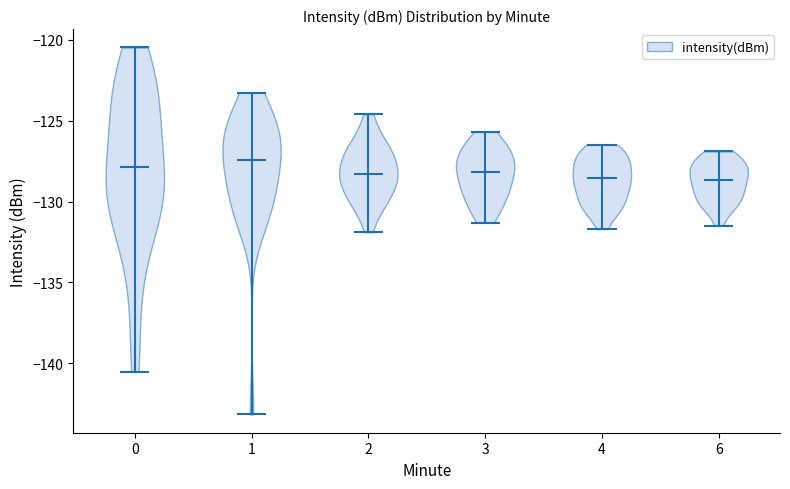

Reading left to right, read every violin against the y-axis: where its median line is, and the lowest and highest points it reaches. The values are not printed on the chart, so give them approximately, as read against the axis.

0: median line -128.0, lowest point -140.5, highest point -120.5
1: median line -127.5, lowest point -143.0, highest point -123.5
2: median line -128.5, lowest point -132.0, highest point -124.5
3: median line -128.0, lowest point -131.5, highest point -125.5
4: median line -128.5, lowest point -131.5, highest point -126.5
6: median line -128.5, lowest point -131.5, highest point -127.0